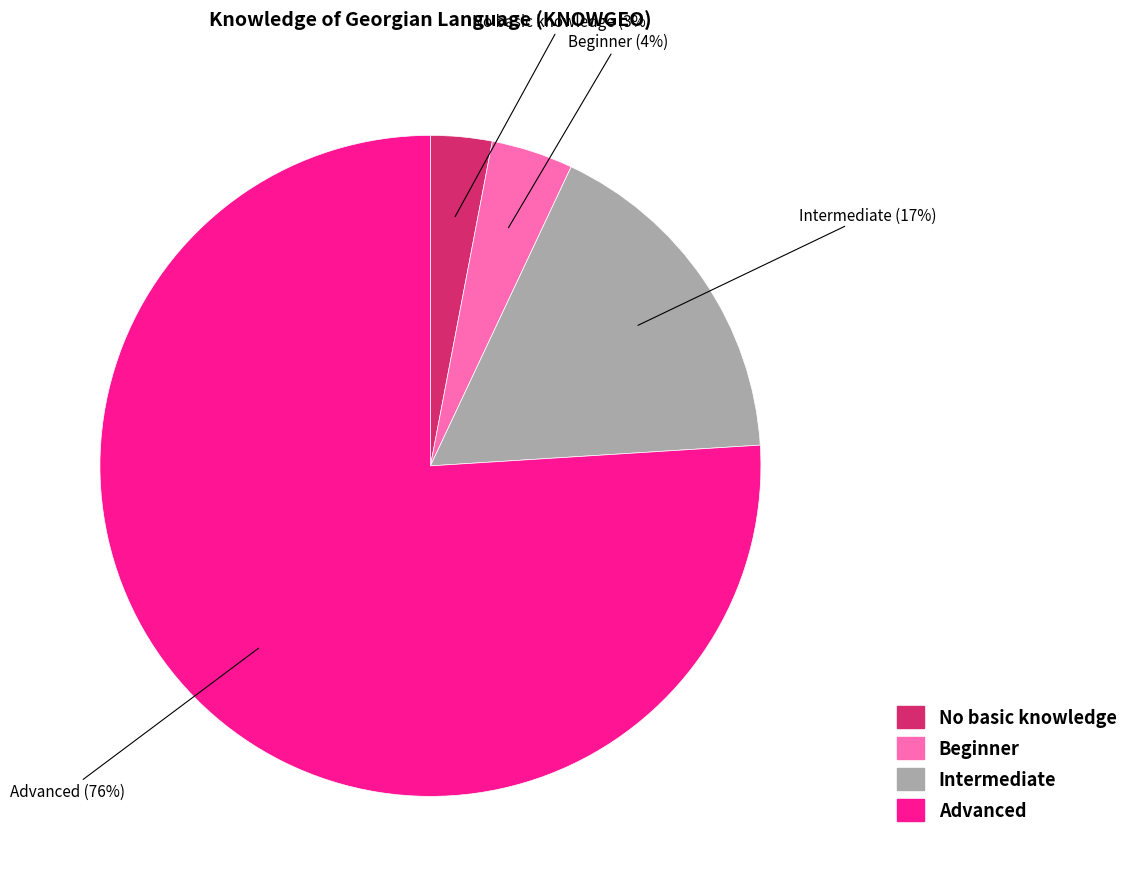

Do No basic knowledge and Intermediate together represent more than half of the pie?

No